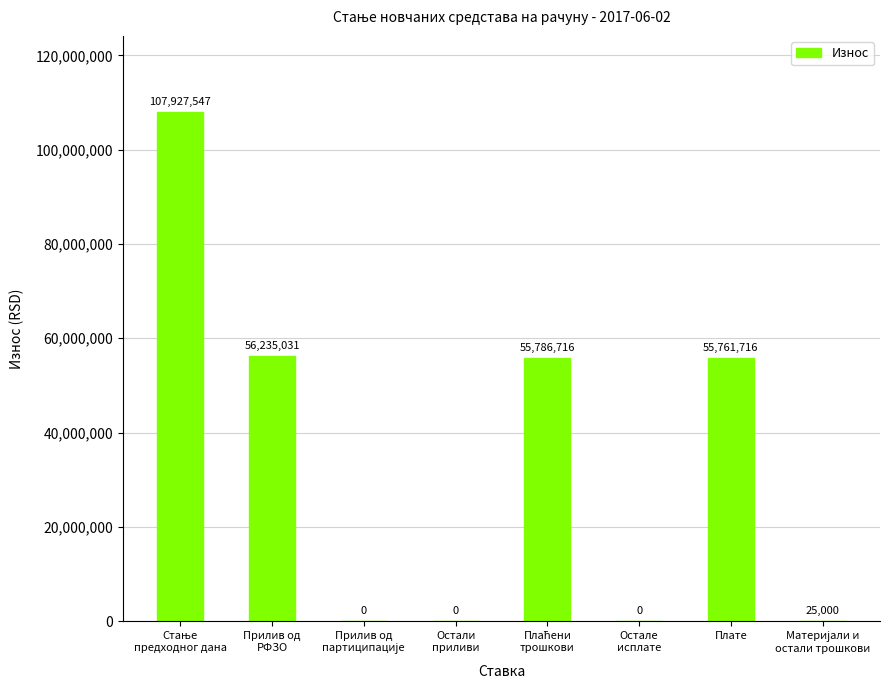

What is the sum of all values?

275736010.0